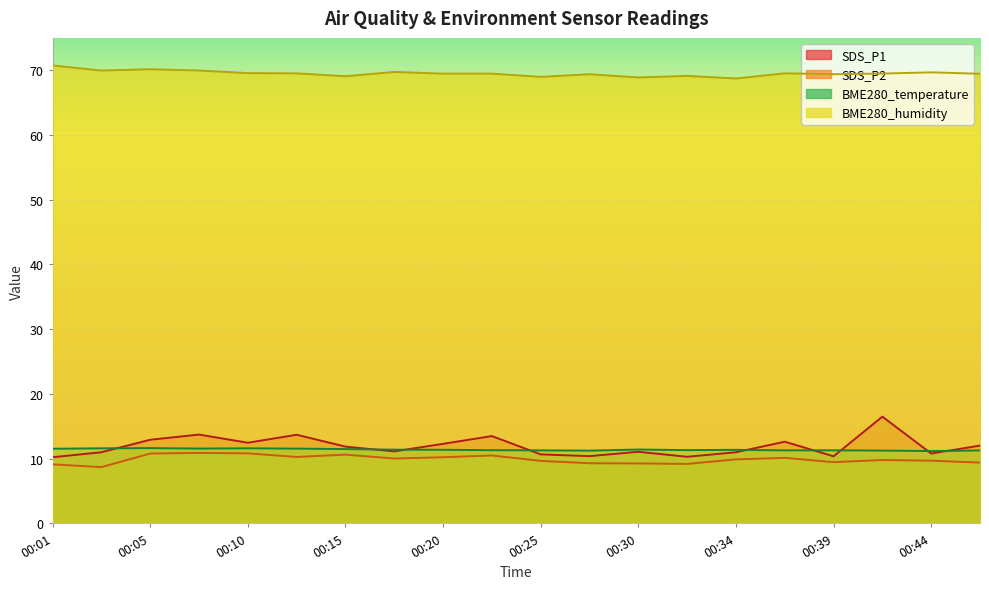

At which category does SDS_P1 reach its first local valley?

00:10